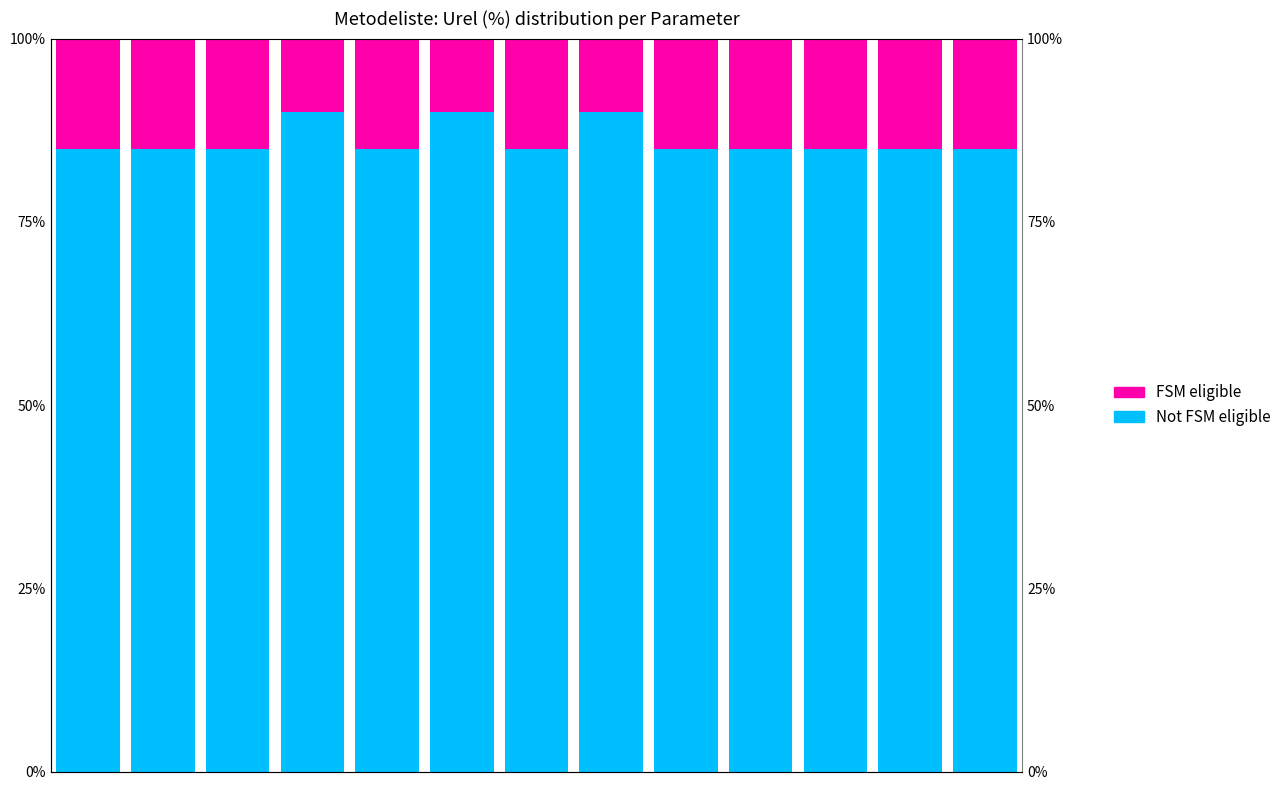

What is the spread (max minus min) of values at 9?

70